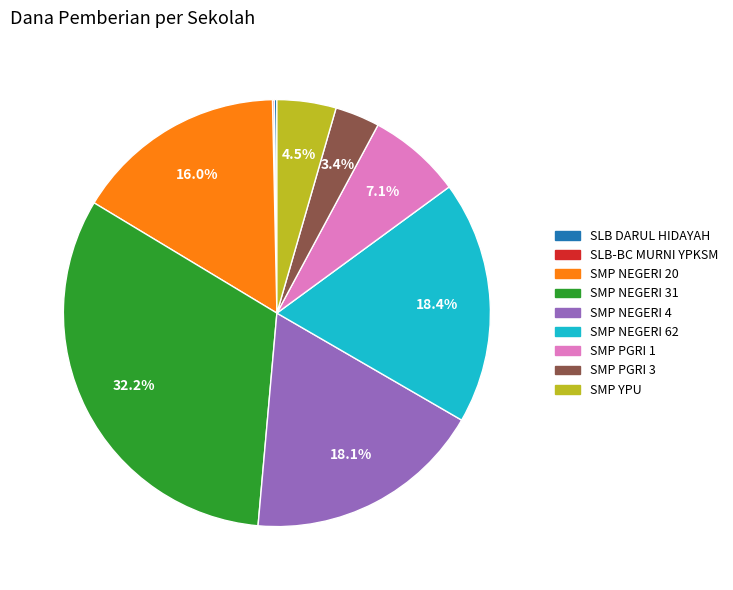

What is the largest slice in the pie chart?

SMP NEGERI 31